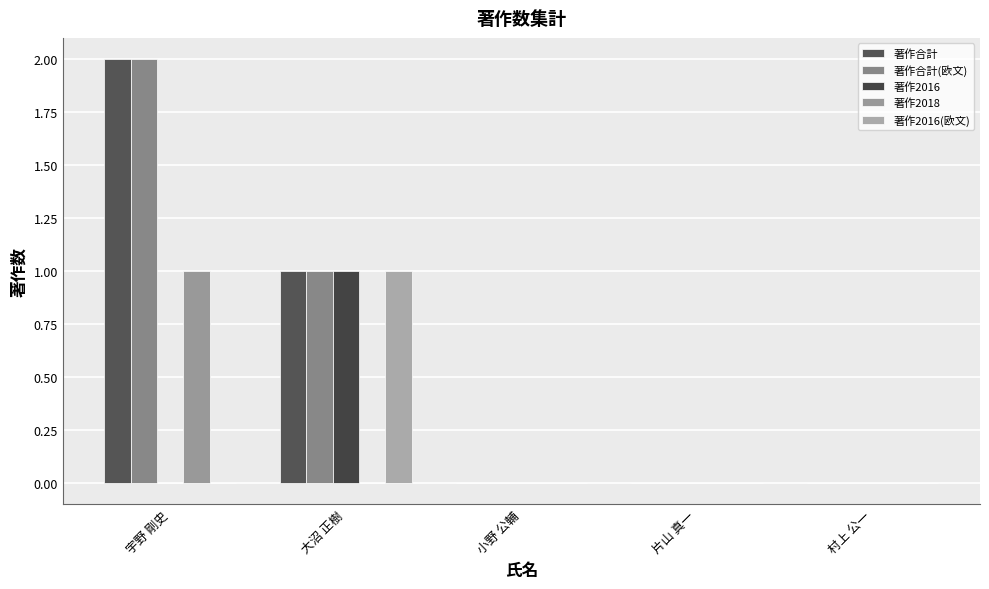

The 著作合計(欧文) series shows 0 at 小野 公輔. True or false?

True